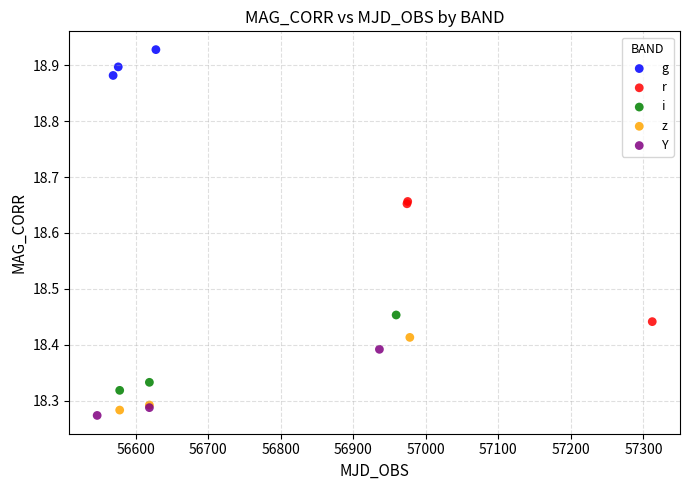

Which series has the largest Y range (max minus min)?

r